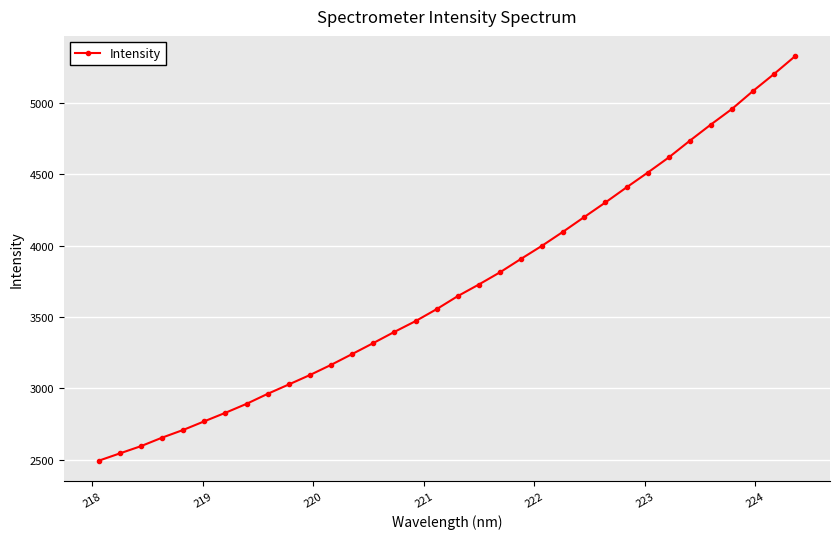

What is the sum of all values?

126114.1